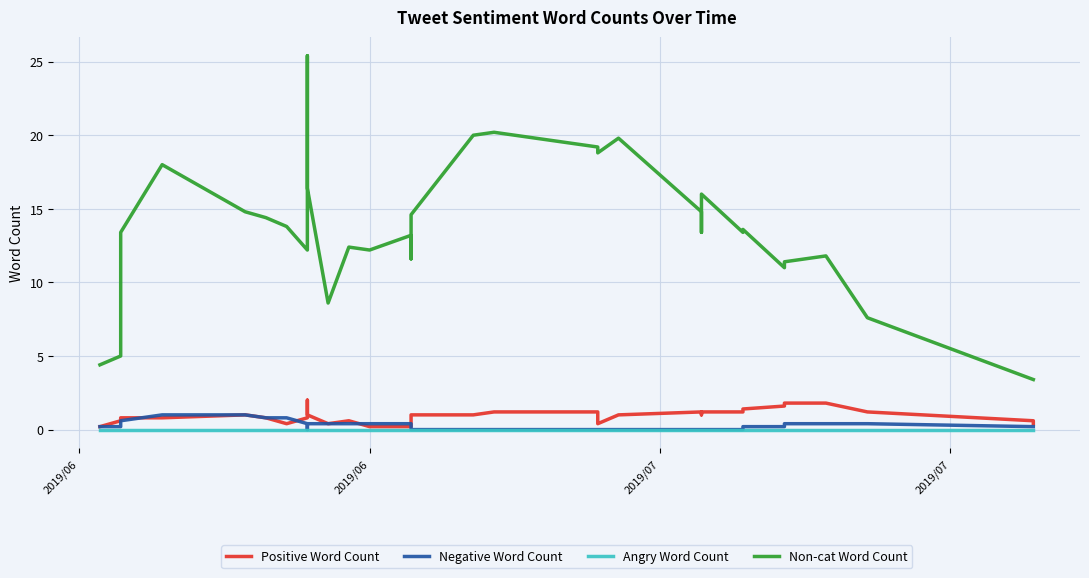

How many data points does each series have?

37